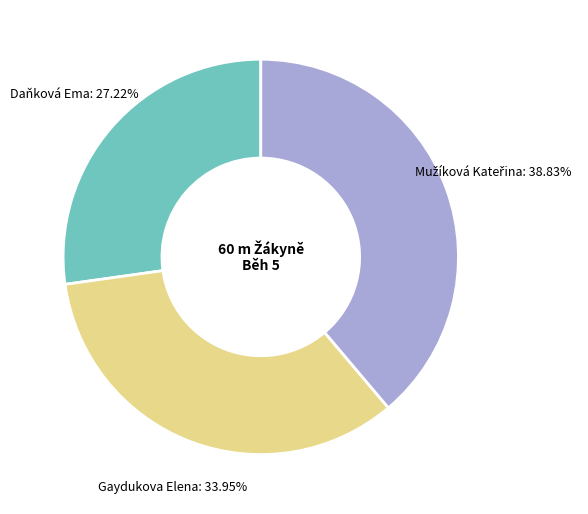

Count the number of slices in the pie.

3